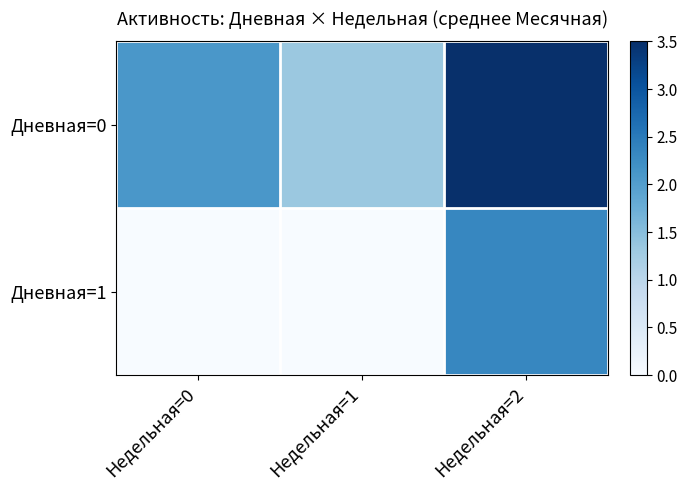

Between Недельная=0 and Недельная=2, which series saw the biggest shift?

Дневная=1